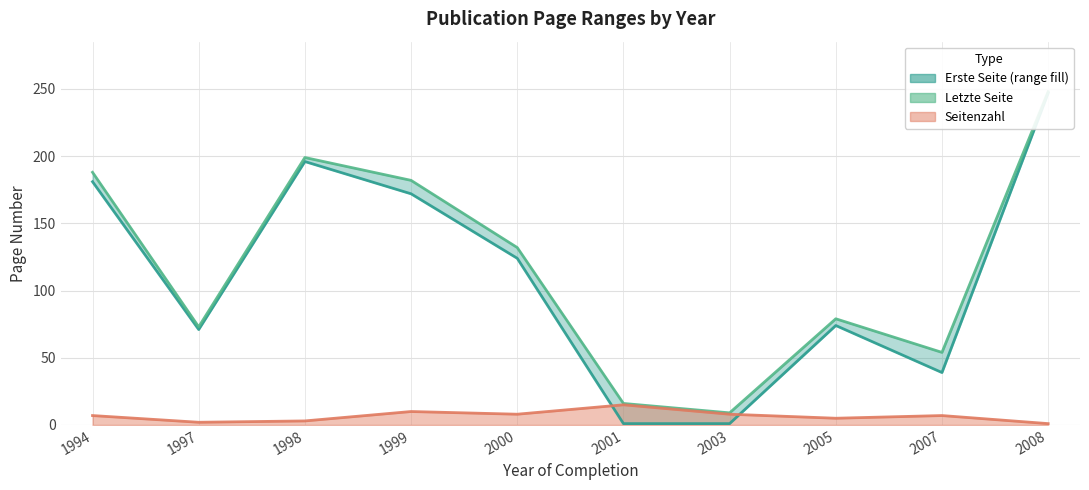

What is the value of the 8th point from the left?

79